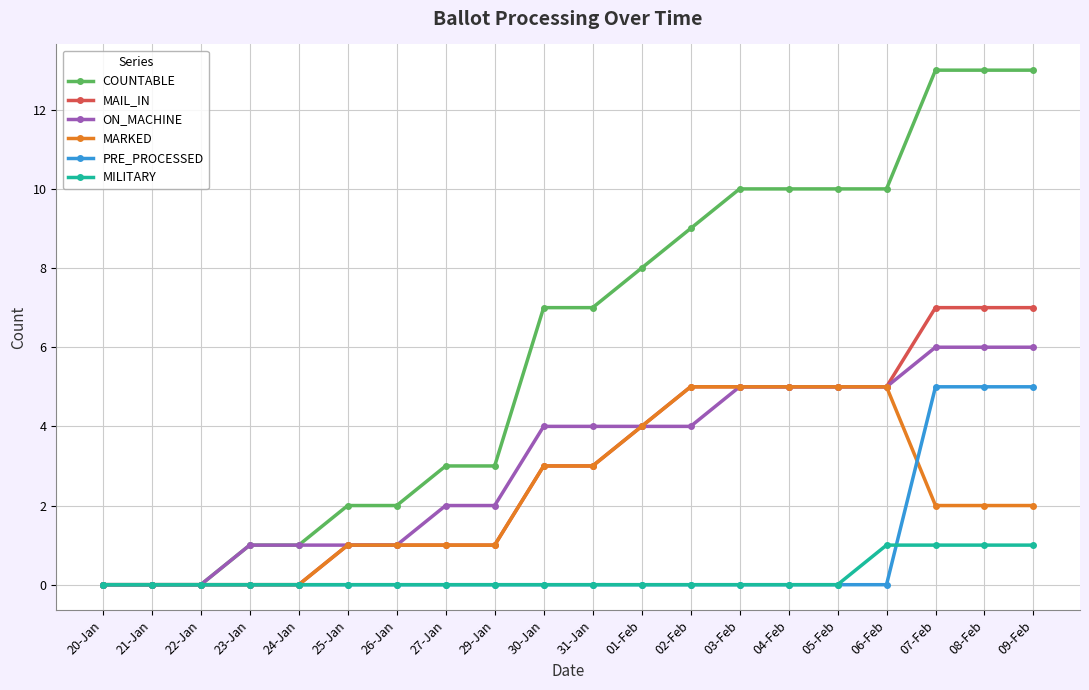

What is the sum of all MARKED values?

45